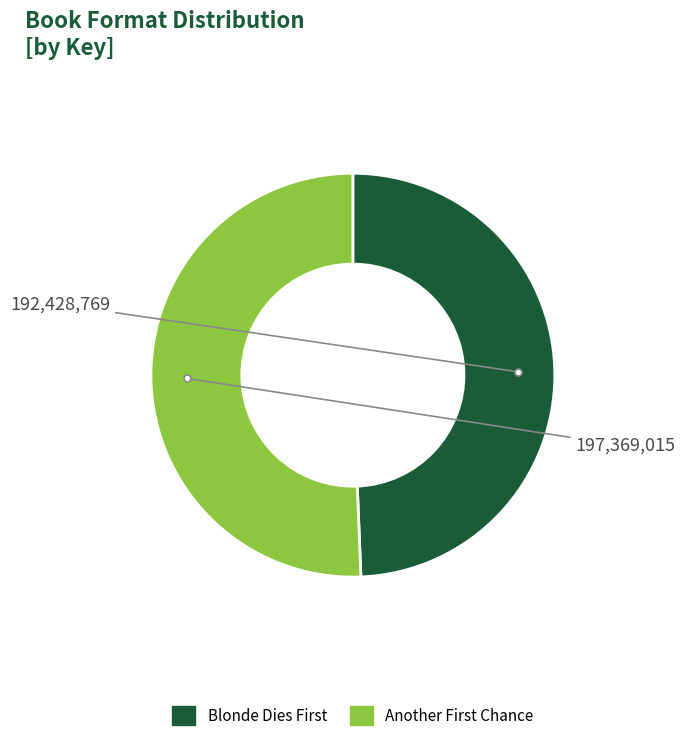

Rank the categories by value from highest to lowest.

Another First Chance, Blonde Dies First